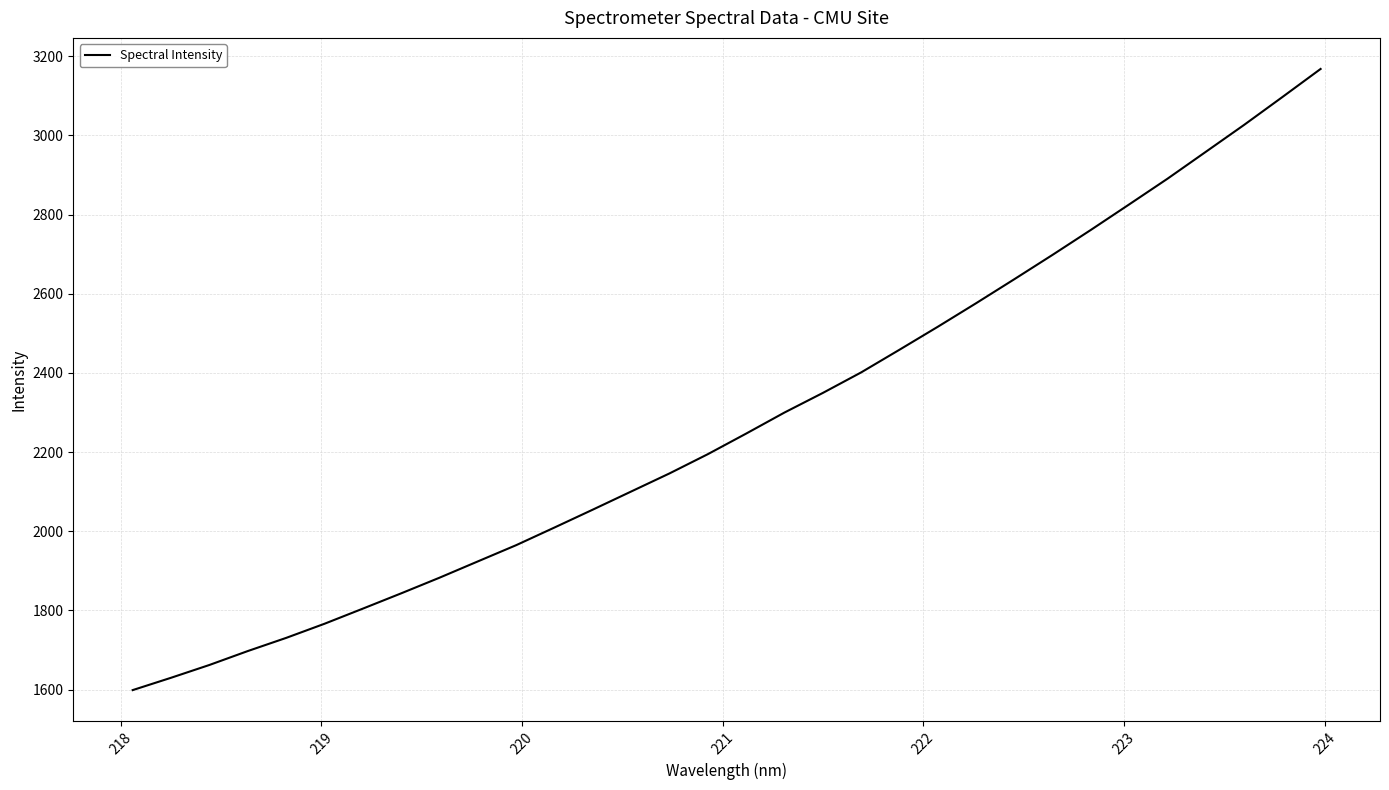

What is the difference between the maximum and minimum values?

1569.4